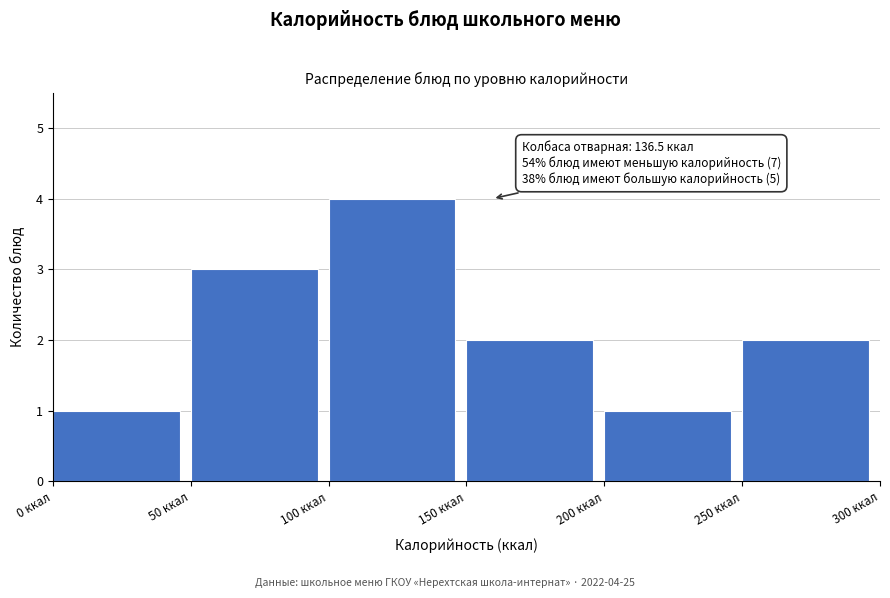

Which range on the x-axis has the tallest bar?

100 to 150